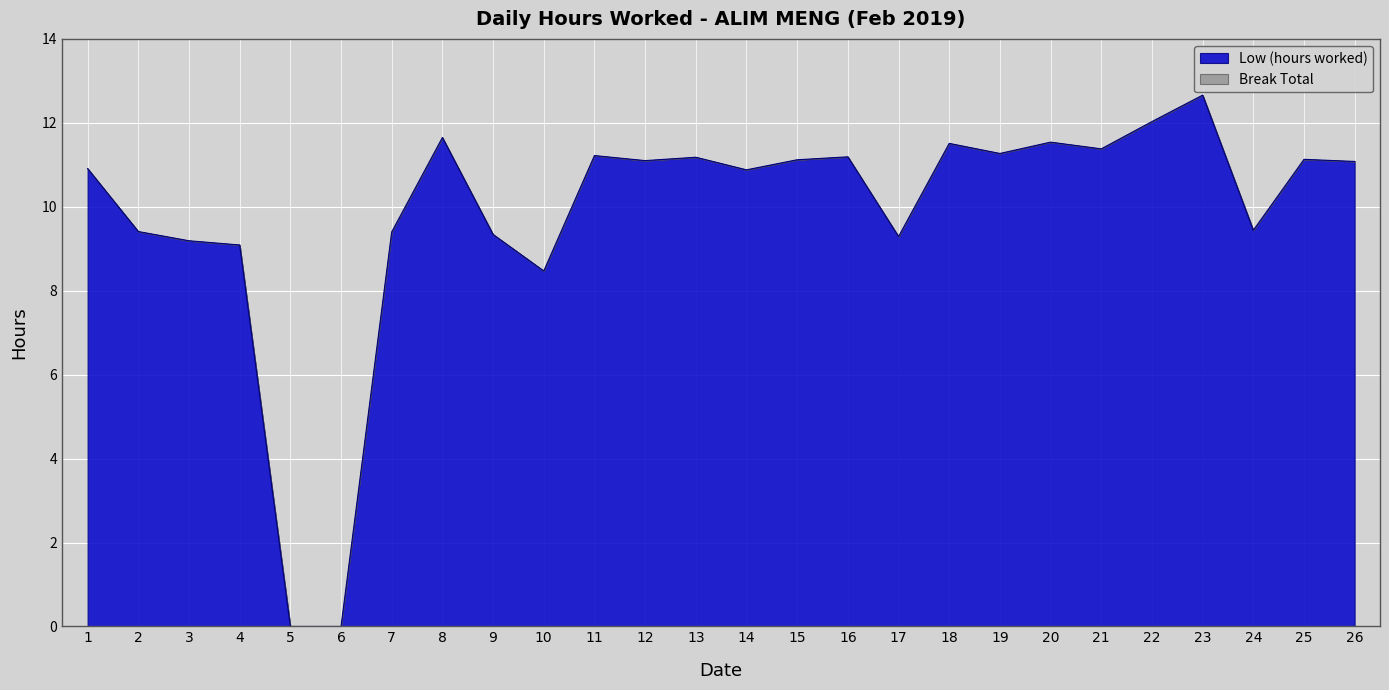

At which category does the data reach its first local peak?

8